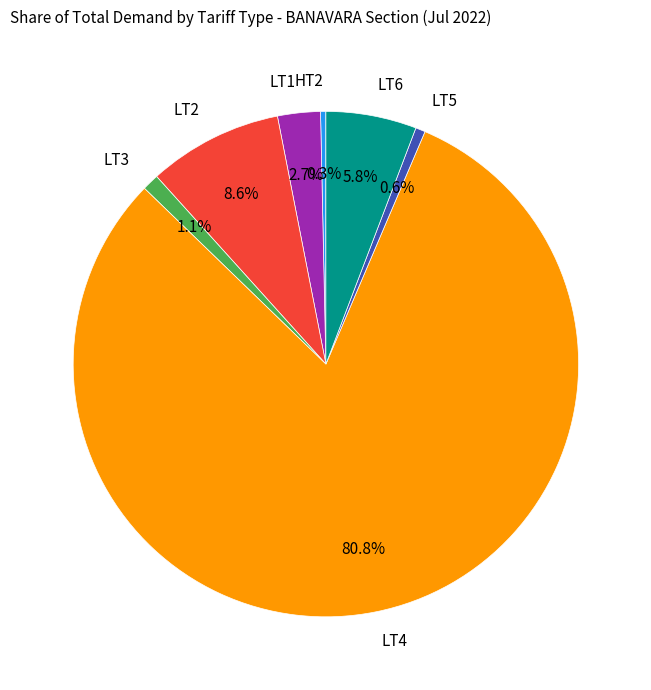

True or false: HT2 accounts for 6% of the total.

False